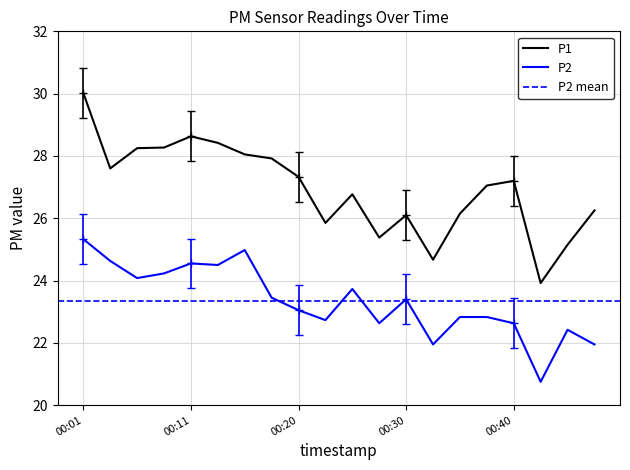

What value does the P1 series have at 00:15?

28.1